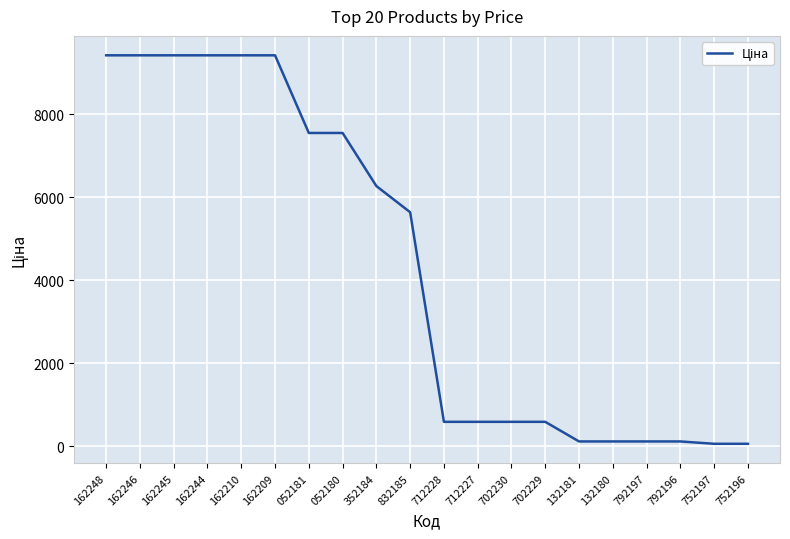

What is the maximum value shown in the chart?

9416.9